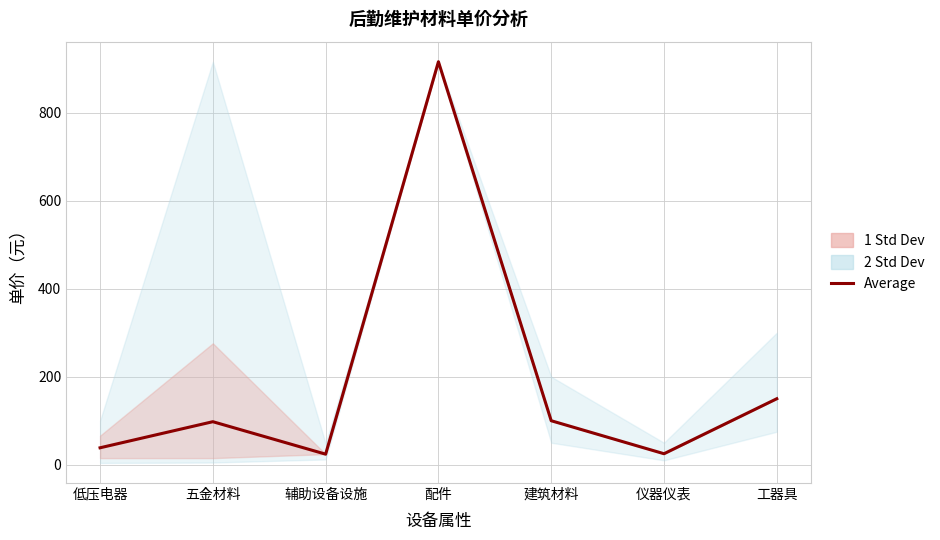

What is the greatest value displayed?

916.0